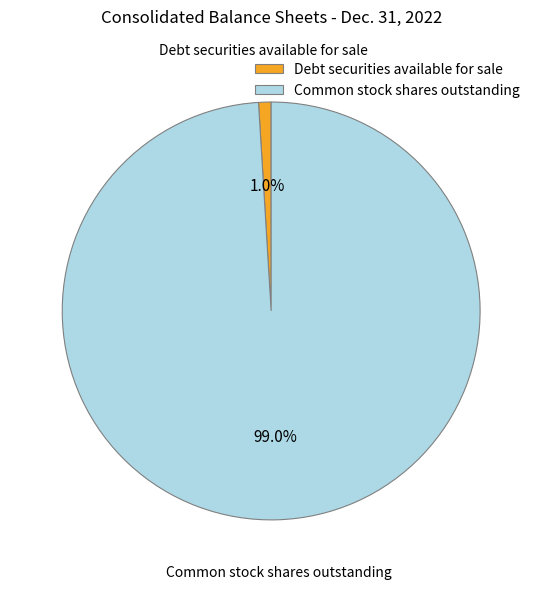

Does Common stock shares outstanding represent more than half of the total?

Yes